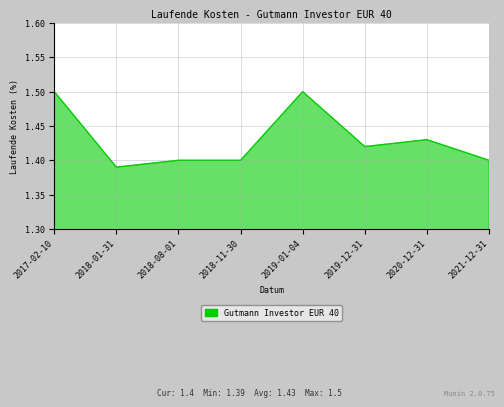

What position from the left is 2018-11-30?

4